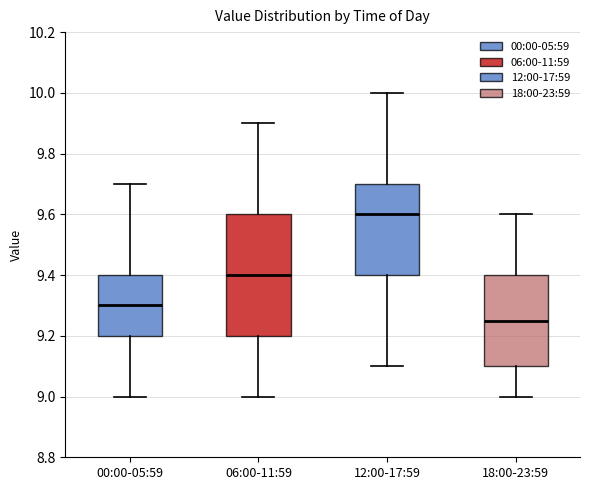

Which box has the lowest median line?

18:00-23:59